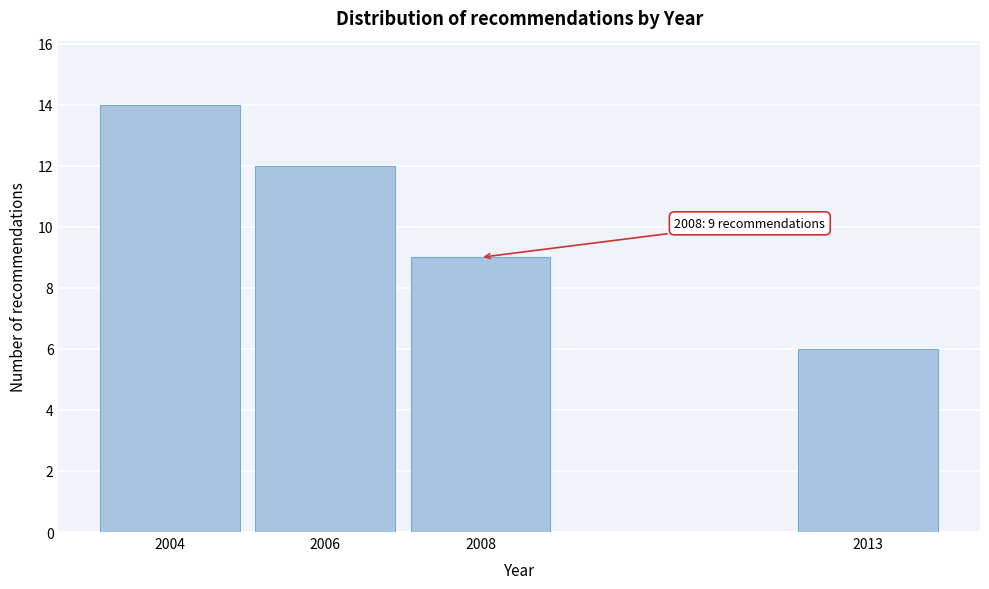

Reading left to right, extract all data points from this chart.

2004=14	2006=12	2008=9	2013=6